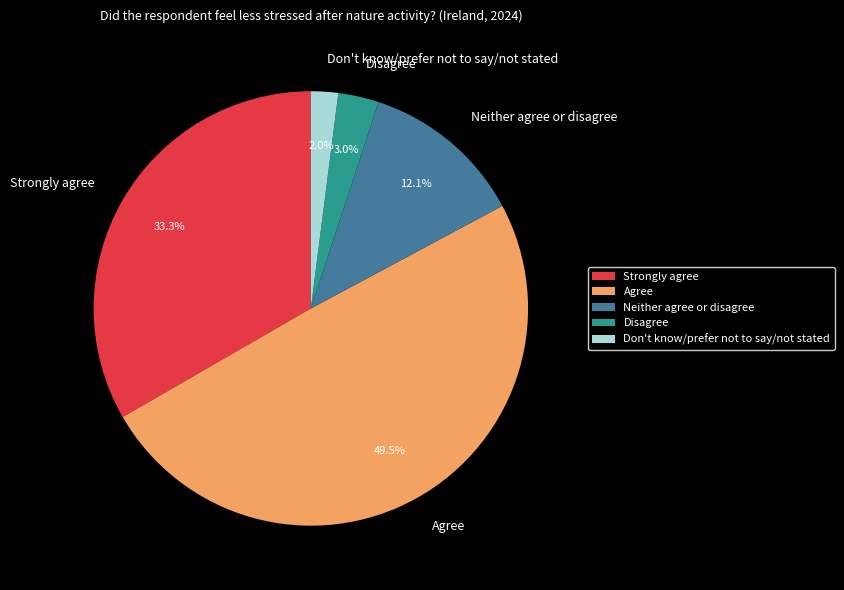

To the nearest percent, what is the combined percentage of Don't know/prefer not to say/not stated and Agree?

52%